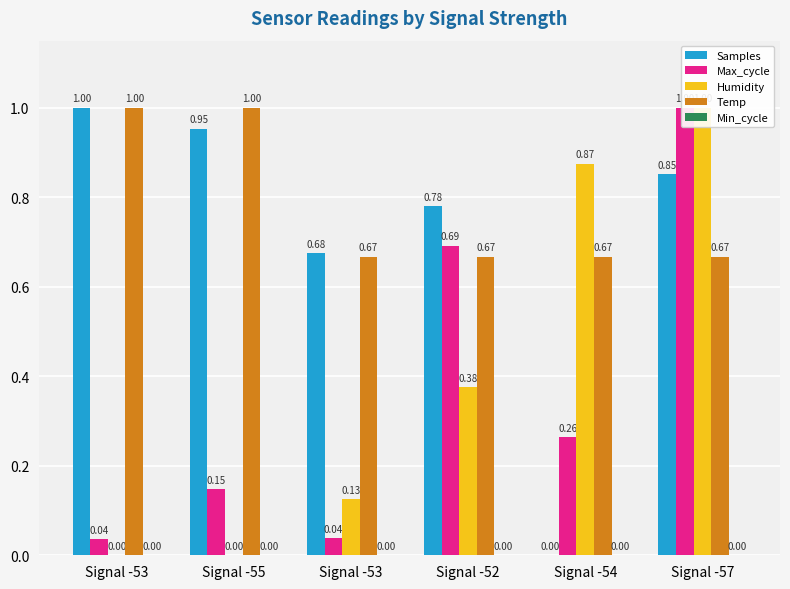

What is the difference between the highest and lowest values at Signal -53?

1.0